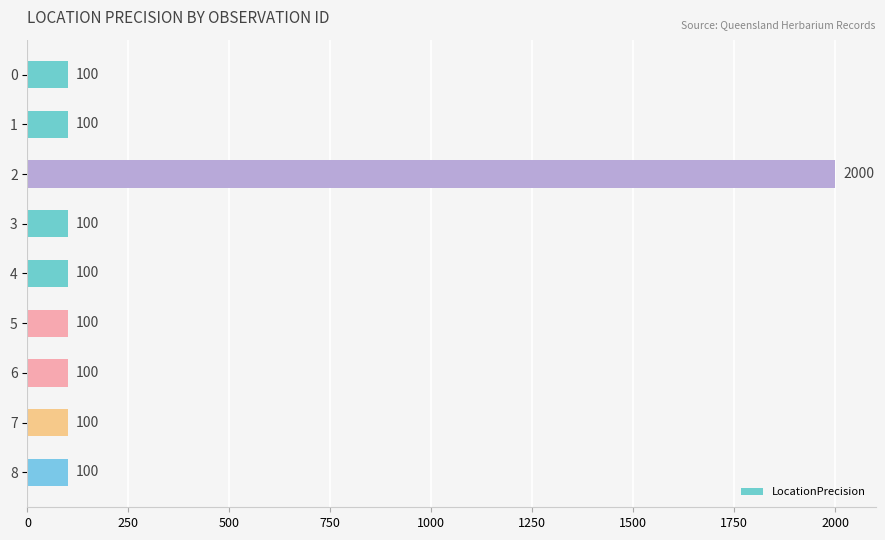

What is the difference between the maximum and minimum values?

1900